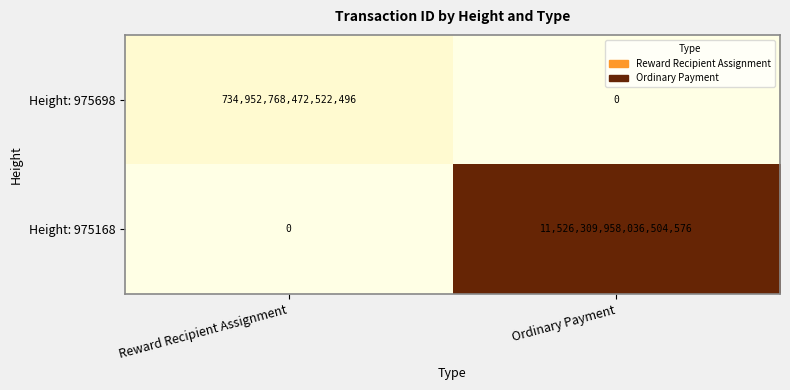

The value of Height: 975168 at Reward Recipient Assignment is -6047481488257291264. True or false?

False